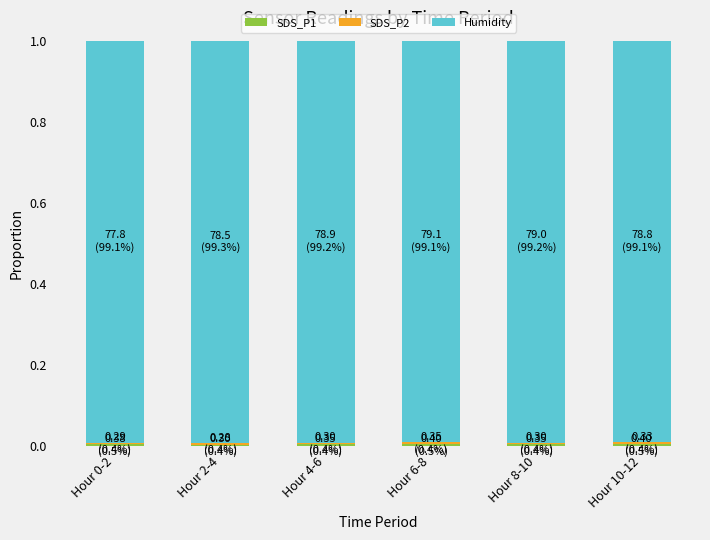

How many bars are there in total?

6